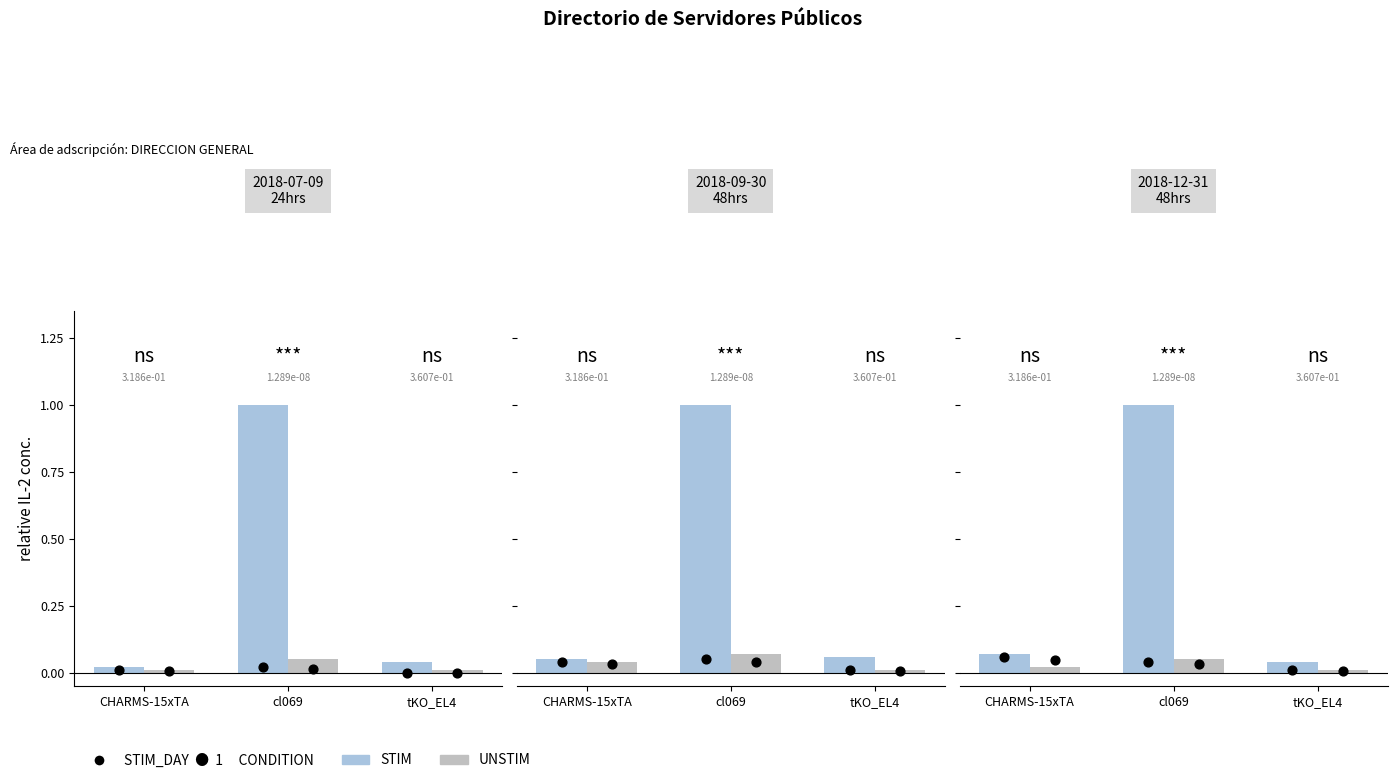

Is the value of UNSTIM at cl069 greater than the value of STIM at cl069?

No